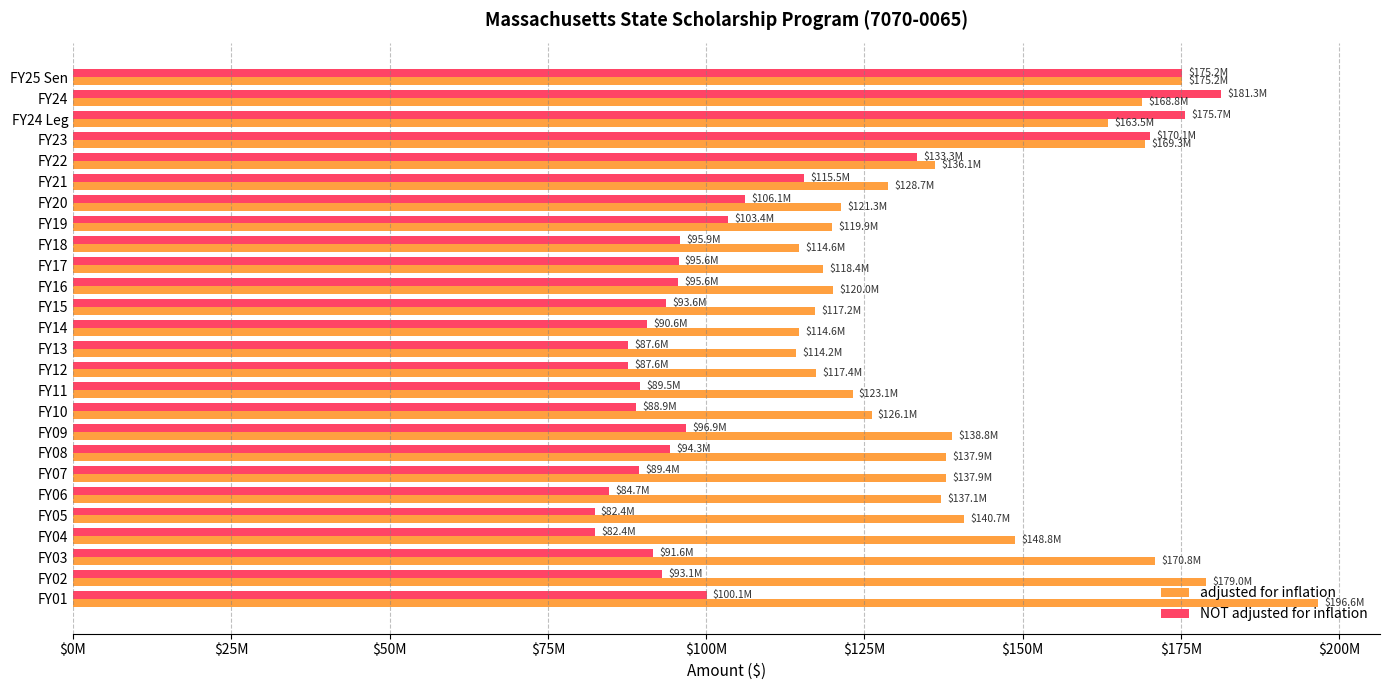

What are all the series names shown in the legend?

adjusted for inflation, NOT adjusted for inflation